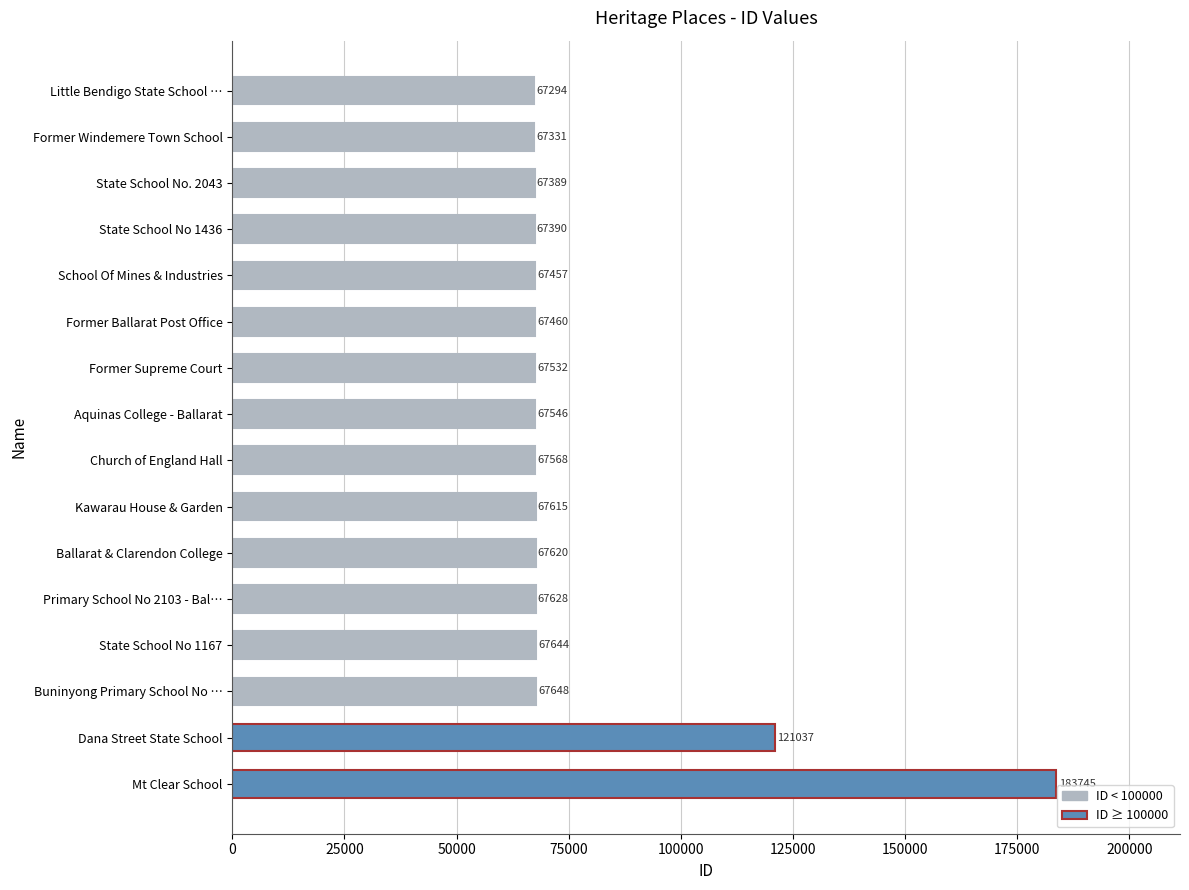

What is the change in value from Former Ballarat Post Office to Dana Street State School?

+53577